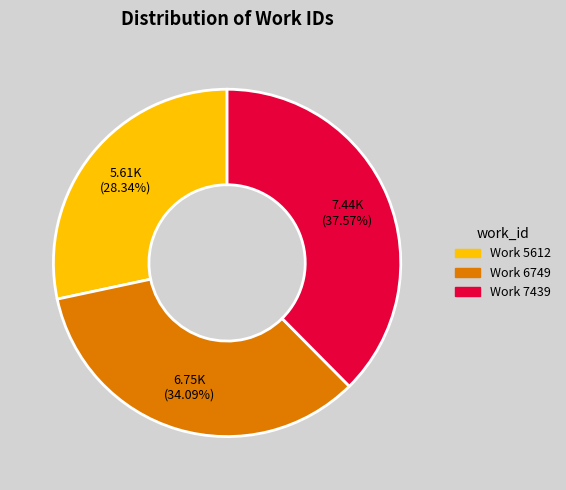

Rank the categories by value from lowest to highest.

Work 5612, Work 6749, Work 7439